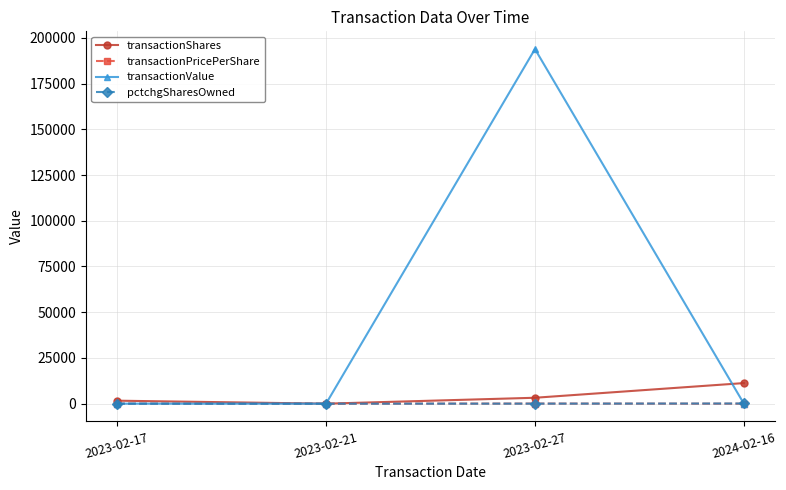

How many data points does each series have?

4